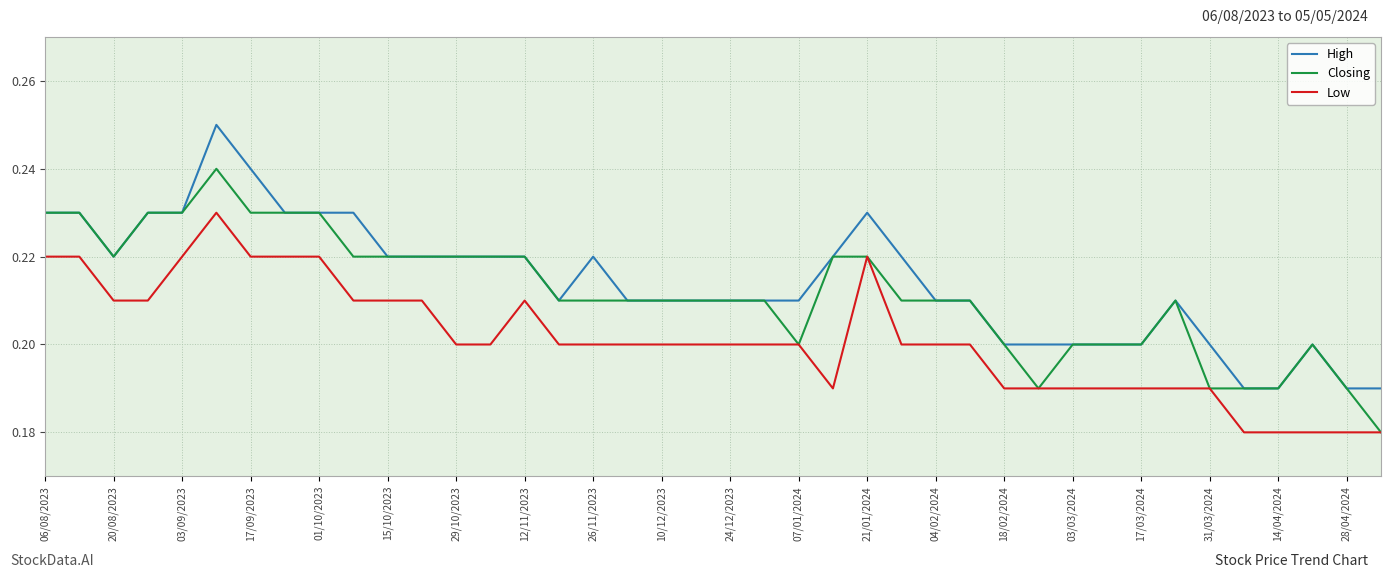

True or false: Low and High intersect in this chart.

False